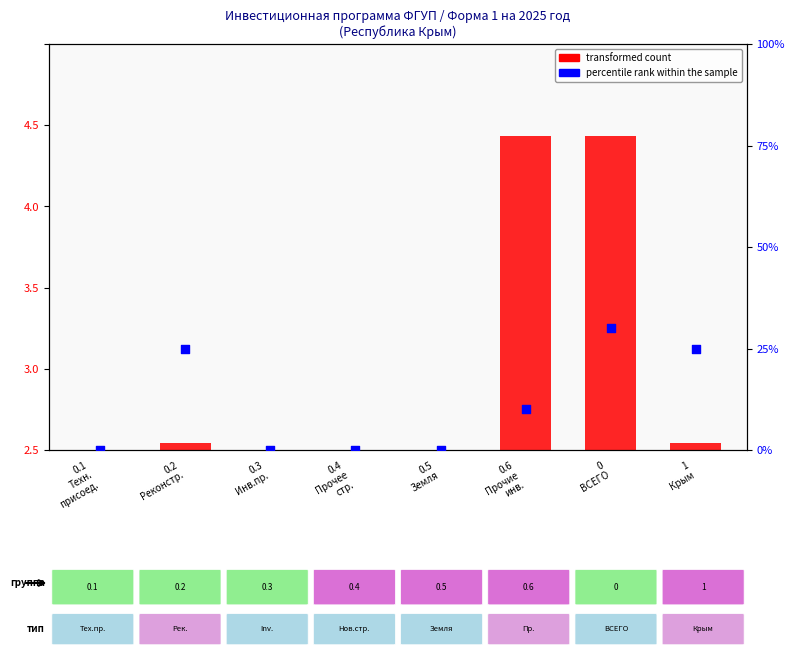

Which has a higher value, 0.5
Земля or 0.6
Прочие
инв.?

0.6
Прочие
инв.